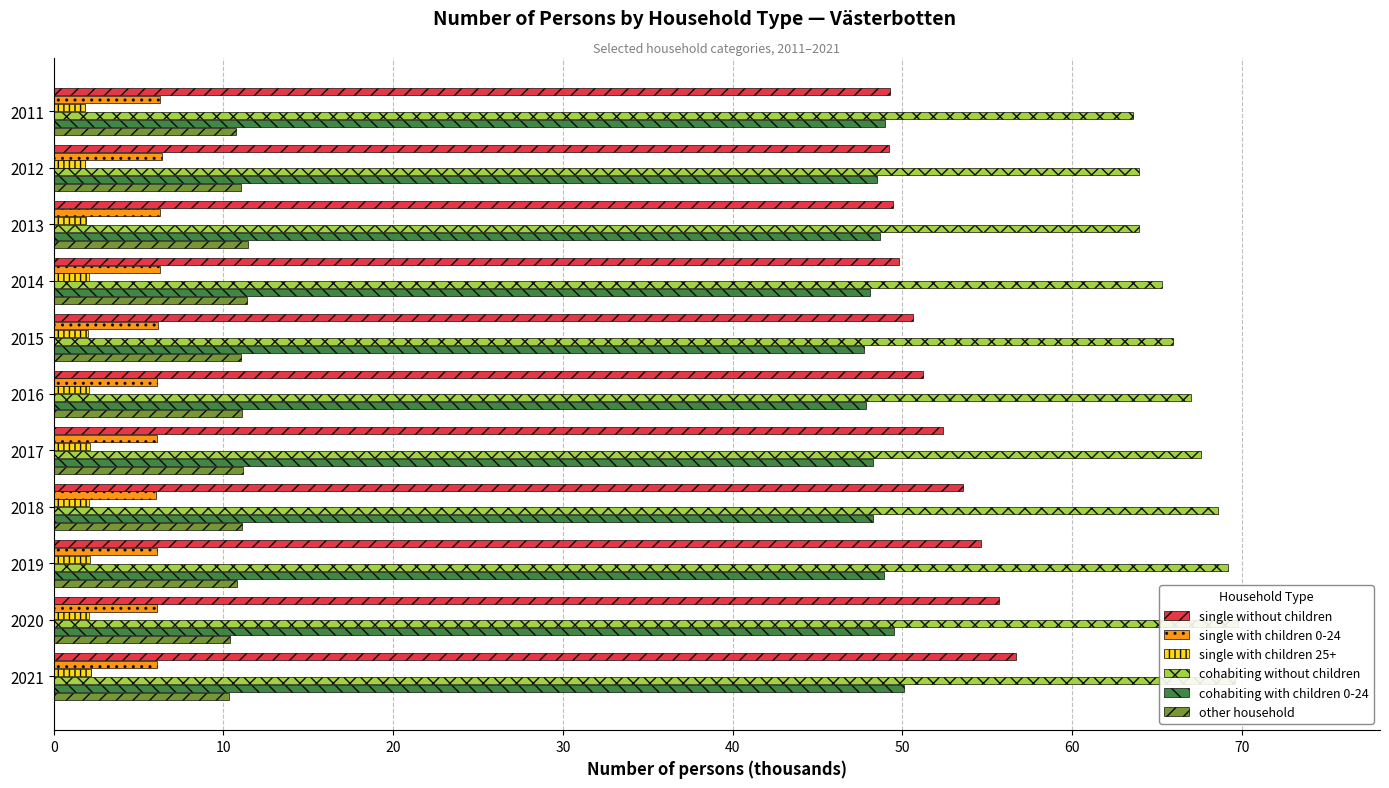

The single with children 0-24 series shows 8.6 at 2021. True or false?

False